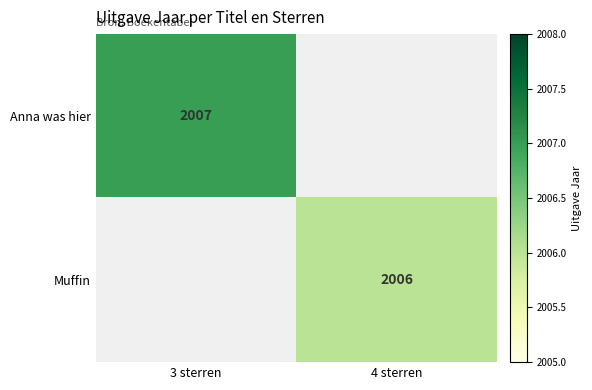

The value of Anna was hier at 3 sterren is 2007. True or false?

True